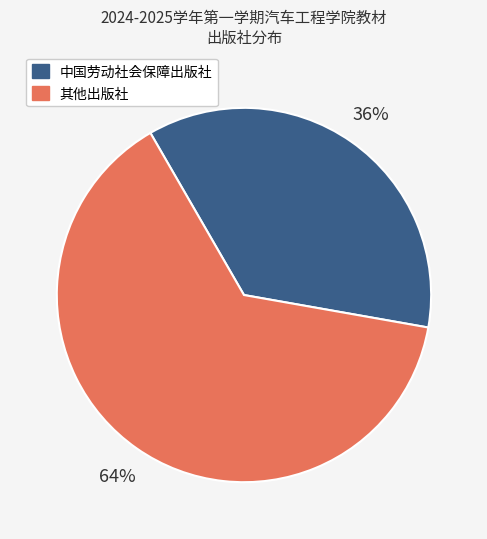

To the nearest percent, what is the difference between the largest and smallest slice percentages?

28%